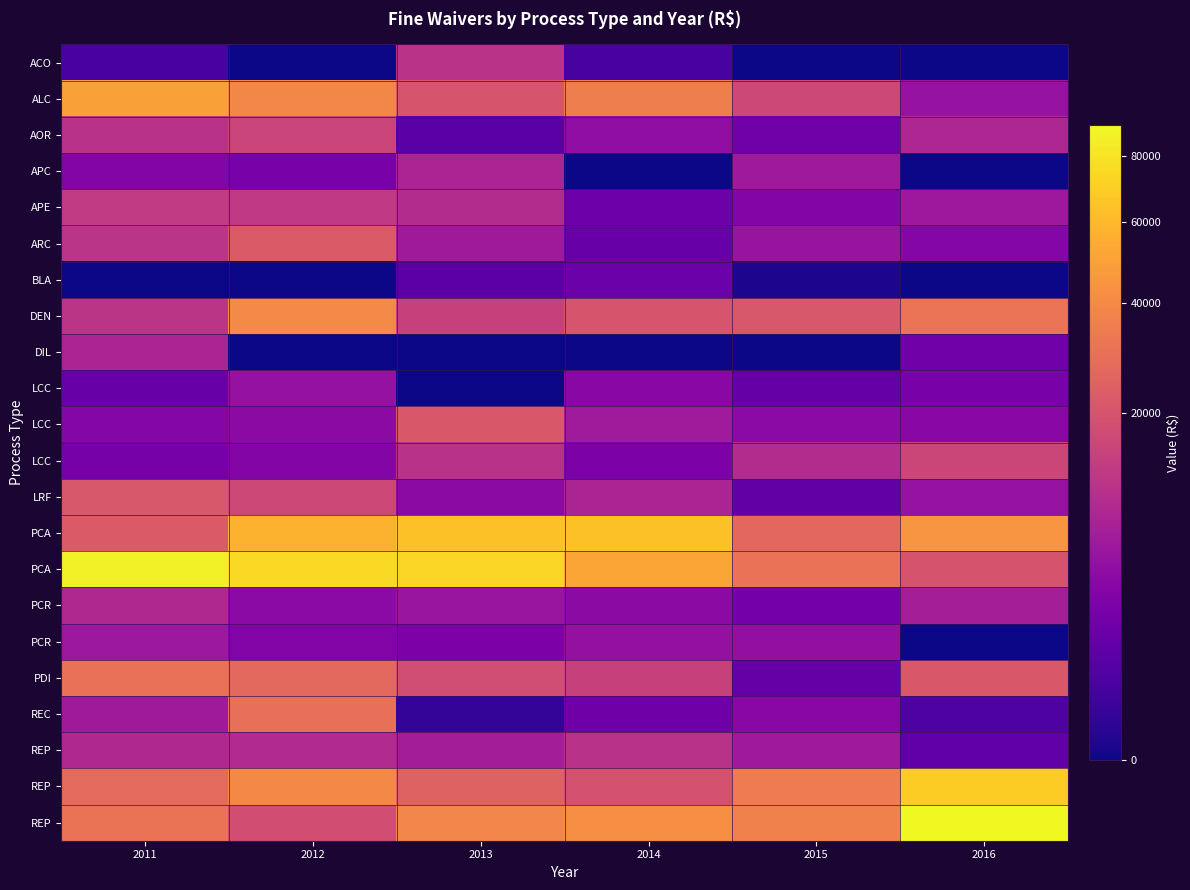

Which category has the highest value across all series?

2016